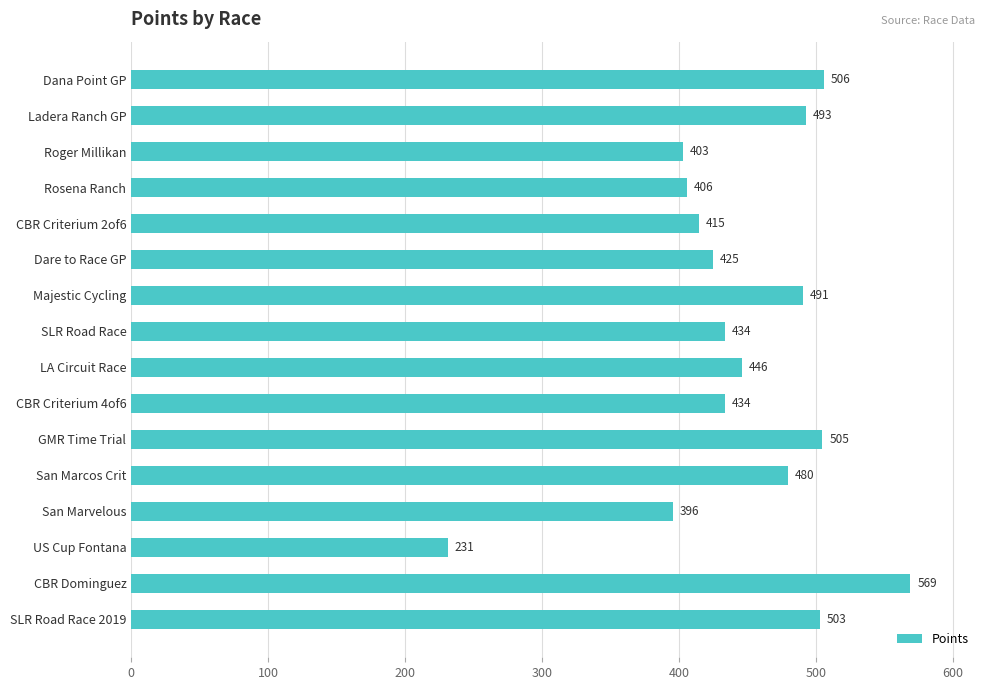

The value at CBR Criterium 2of6 is 114.5. True or false?

False